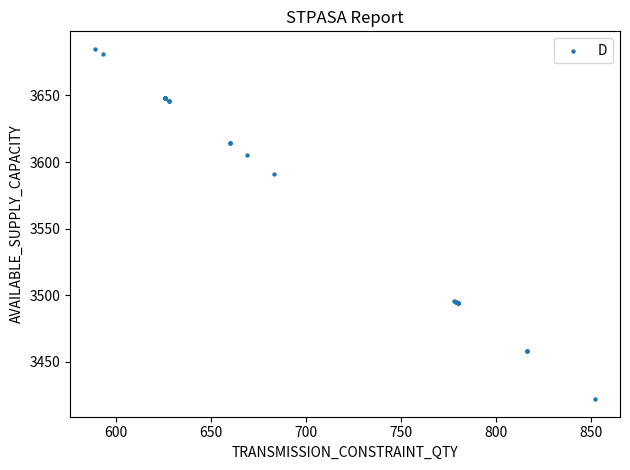

What Y value in the scatter plot is closest to 3553?

3591